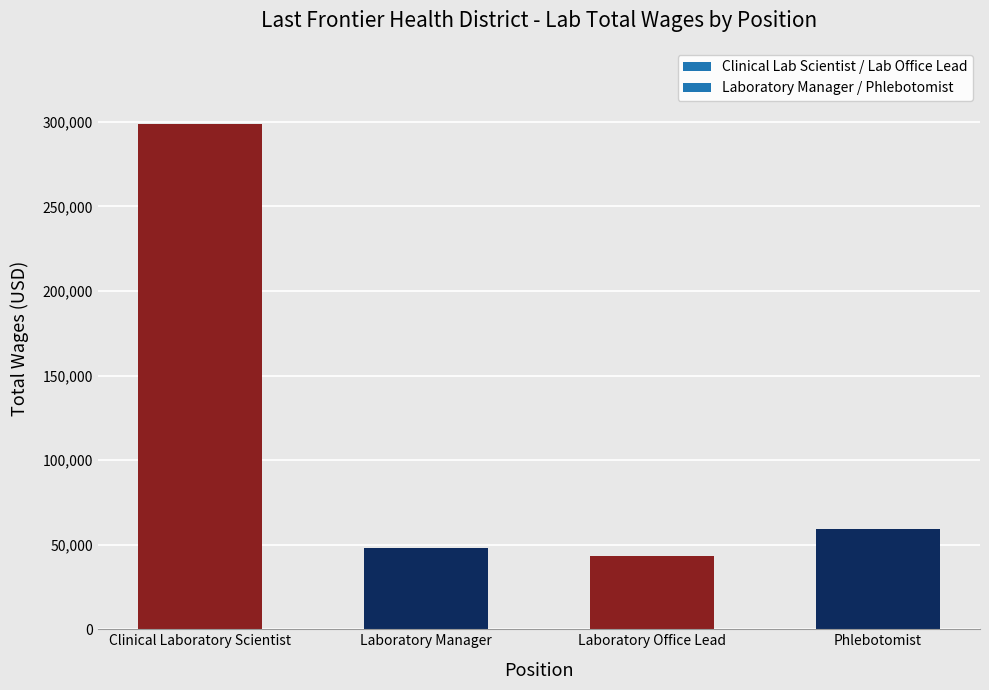

How many data points are less than 59279?

2